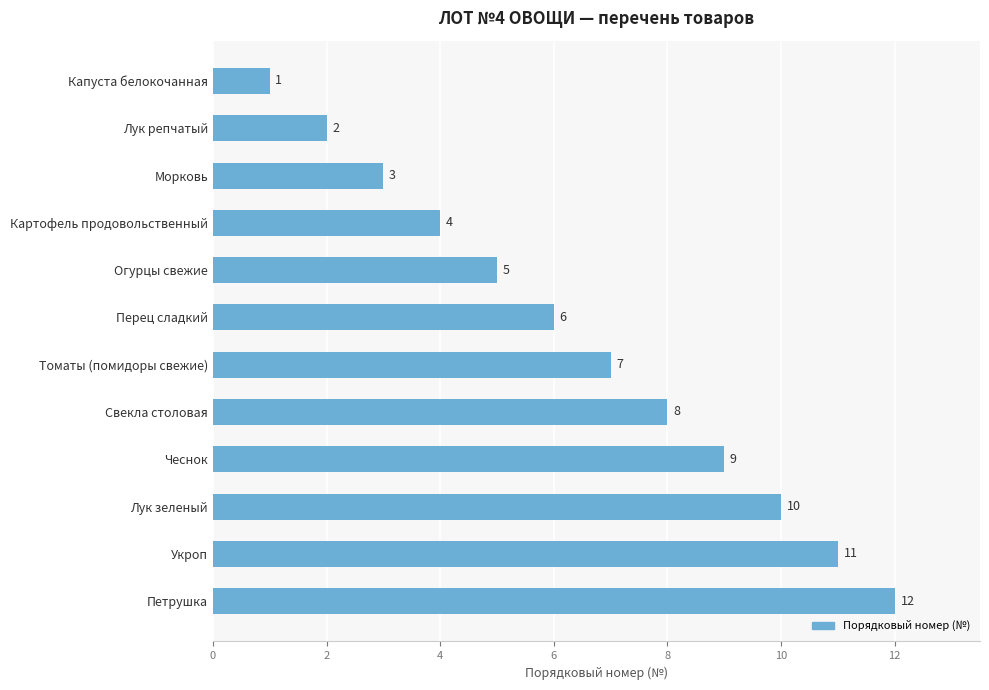

Where is the data nearest to the value 6?

Перец сладкий